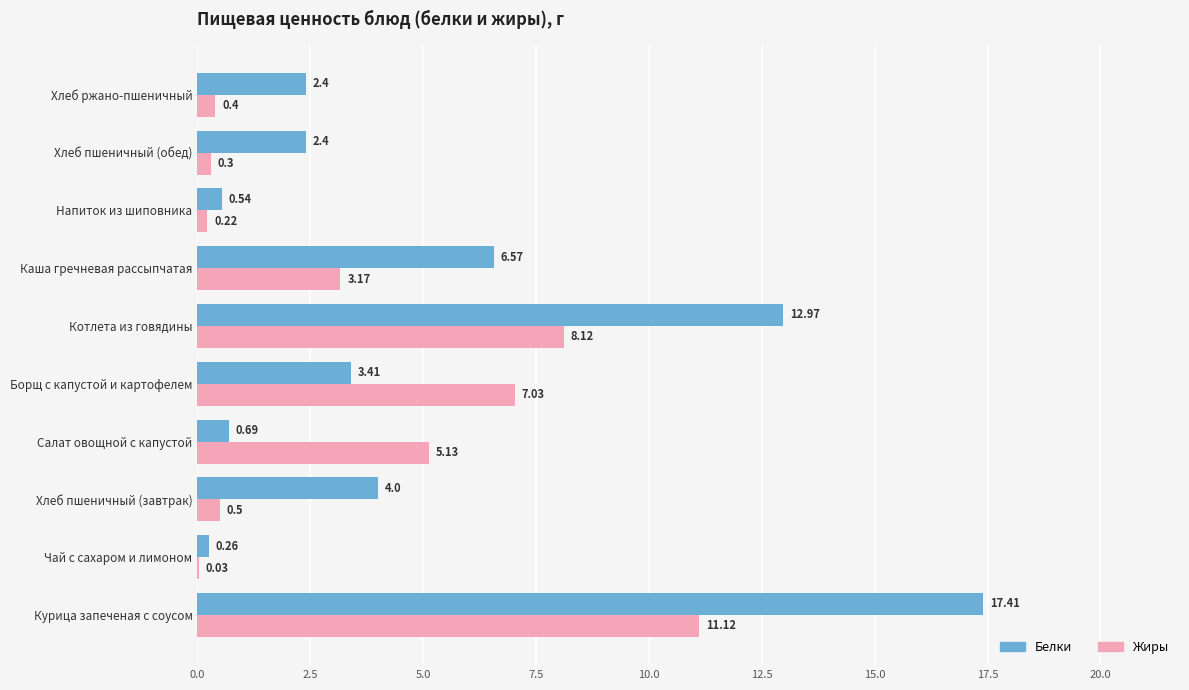

Between Салат овощной с капустой and Каша гречневая рассыпчатая, which series saw the biggest shift?

Белки